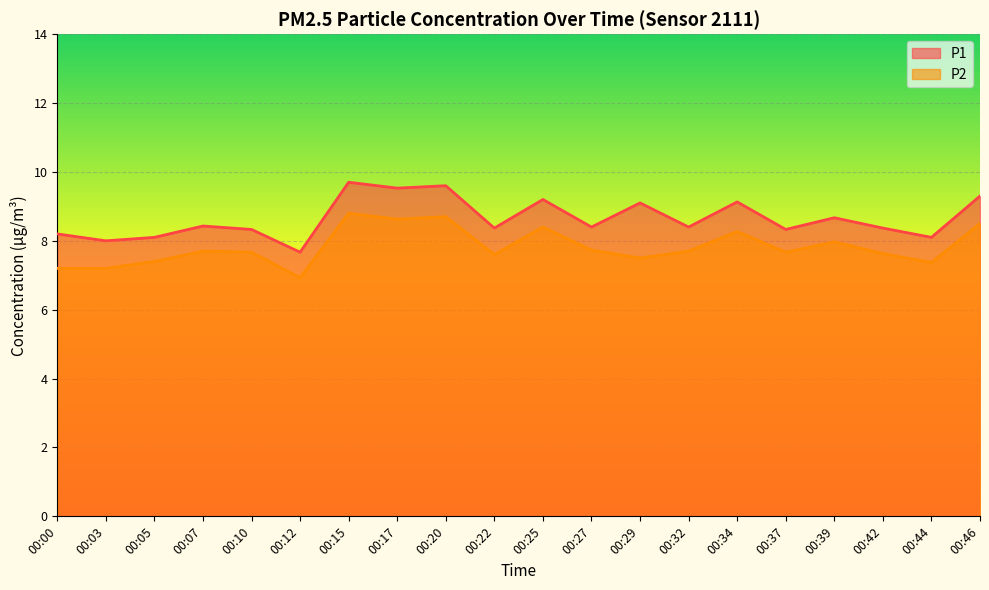

True or false: P2 has a value of 7.7 at 00:32.

True